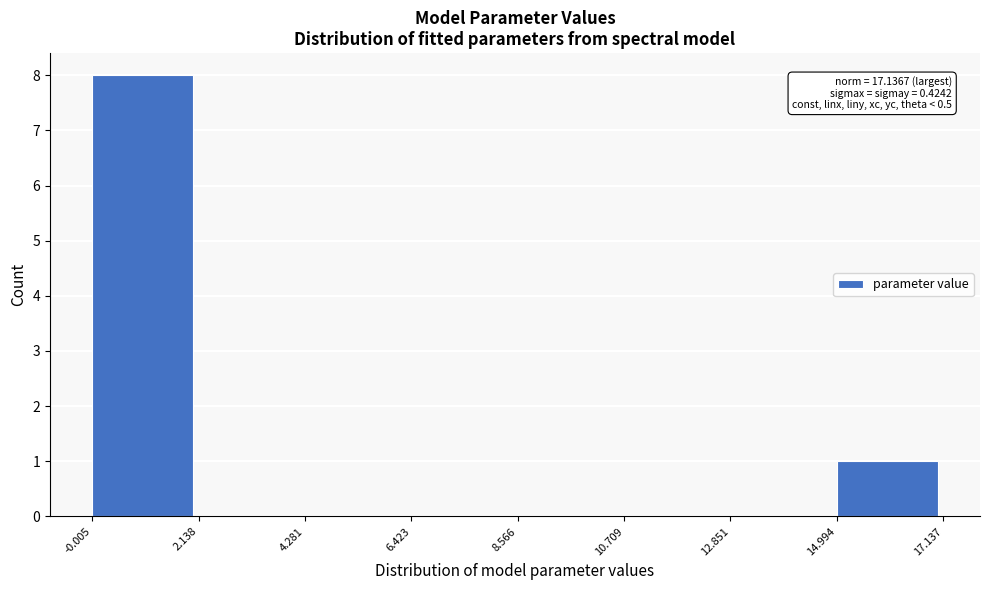

Over which range of the x-axis is the bar tallest?

-0.005 to 2.138